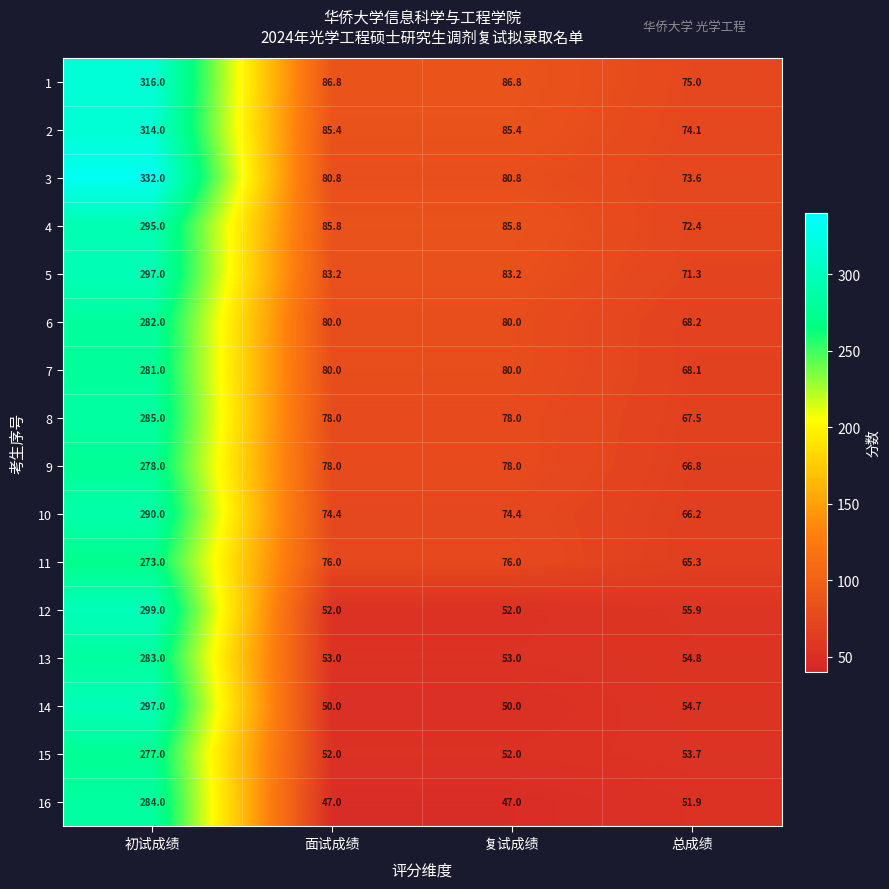

What is the spread (max minus min) of values at 面试成绩?

39.8